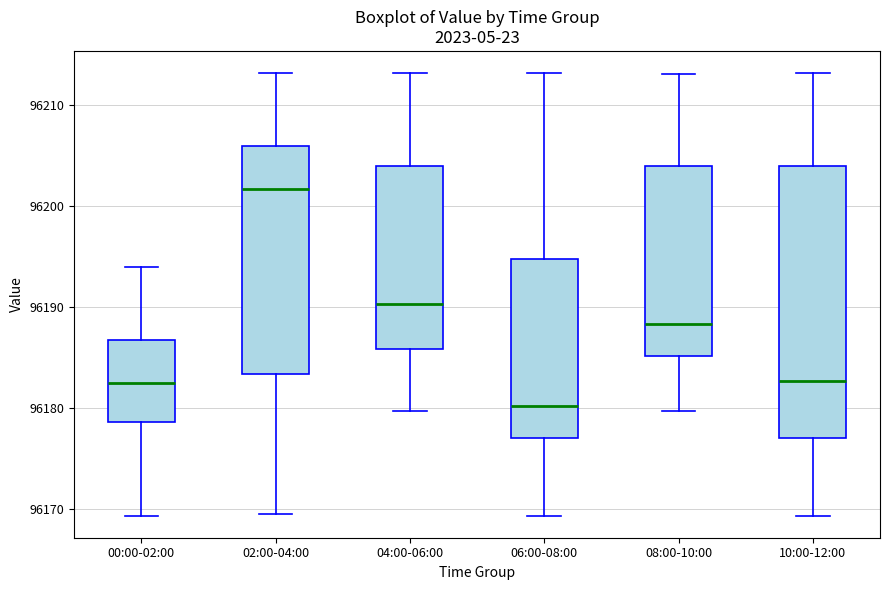

Reading left to right, read every box against the y-axis: the position of its median line, the range the box covers, and the ends of its whiskers. The values are not printed on the chart, so give them approximately, as read against the axis.

00:00-02:00: median 96183, box 96179 to 96187, whiskers 96169 to 96194
02:00-04:00: median 96202, box 96183 to 96206, whiskers 96170 to 96213
04:00-06:00: median 96190, box 96186 to 96204, whiskers 96180 to 96213
06:00-08:00: median 96180, box 96177 to 96195, whiskers 96169 to 96213
08:00-10:00: median 96188, box 96185 to 96204, whiskers 96180 to 96213
10:00-12:00: median 96183, box 96177 to 96204, whiskers 96169 to 96213